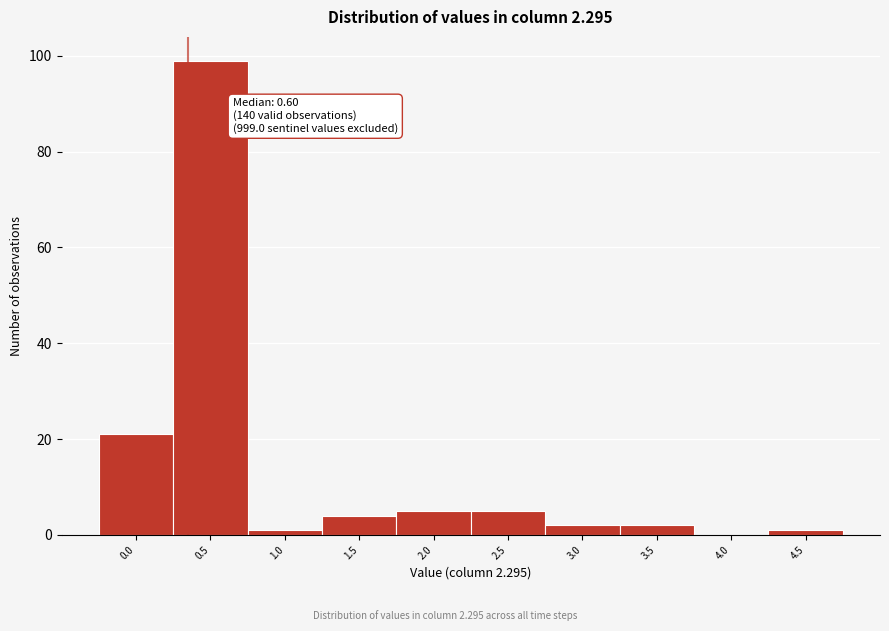

Reading left to right, list all the values displayed in this chart.

0.0=21	0.5=99	1.0=1	1.5=4	2.0=5	2.5=5	3.0=2	3.5=2	4.0=0	4.5=1